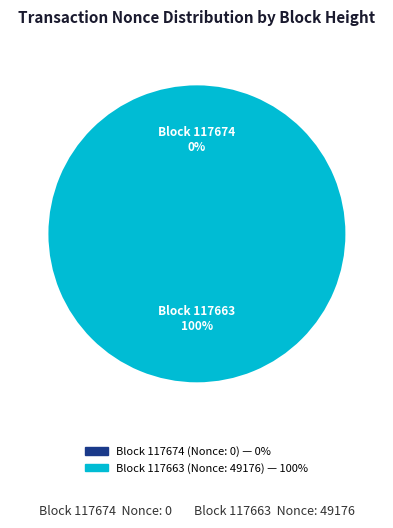

Is it true that 117674 is 0% of the pie?

True